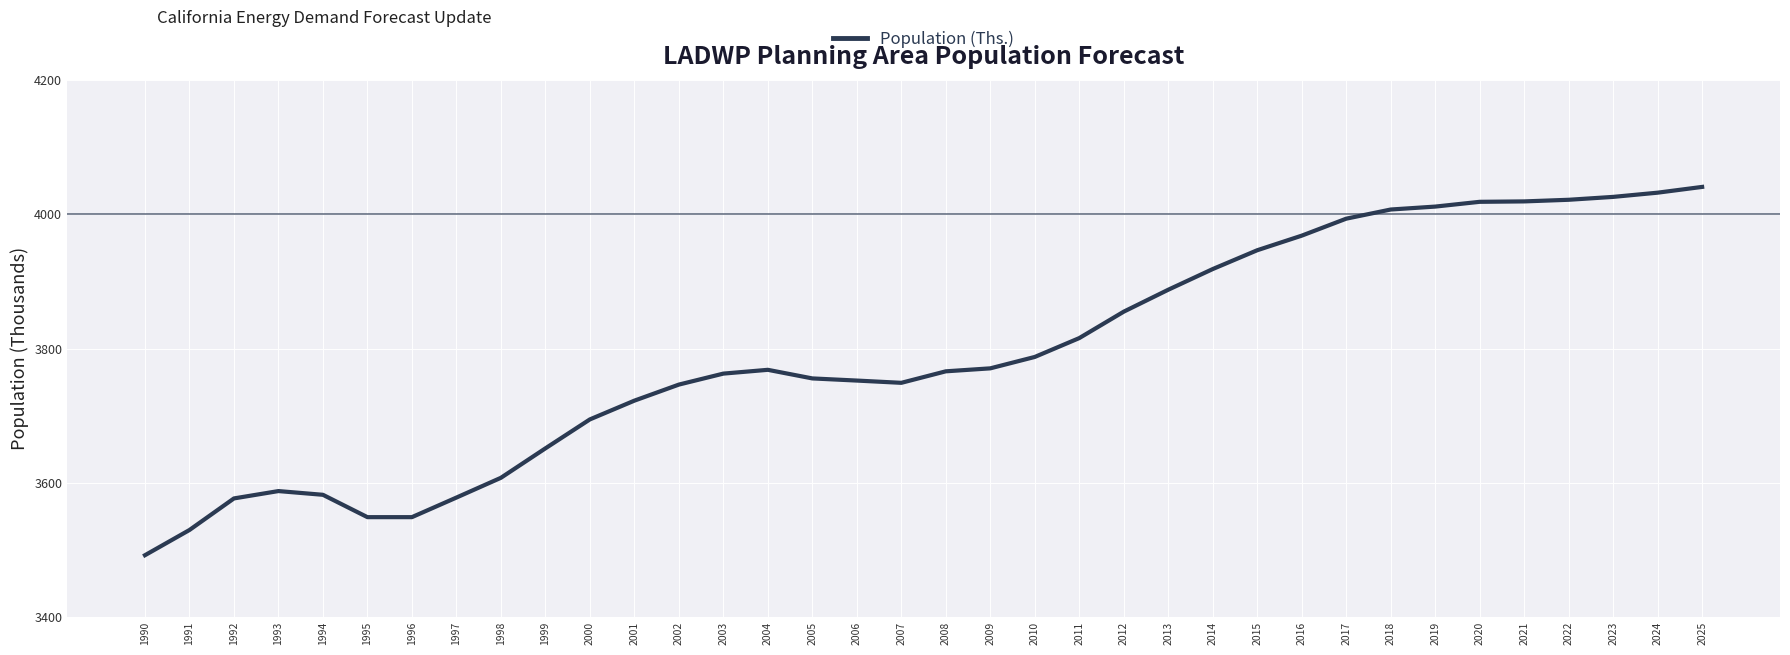

Does the chart display data point markers on the line(s)?

No